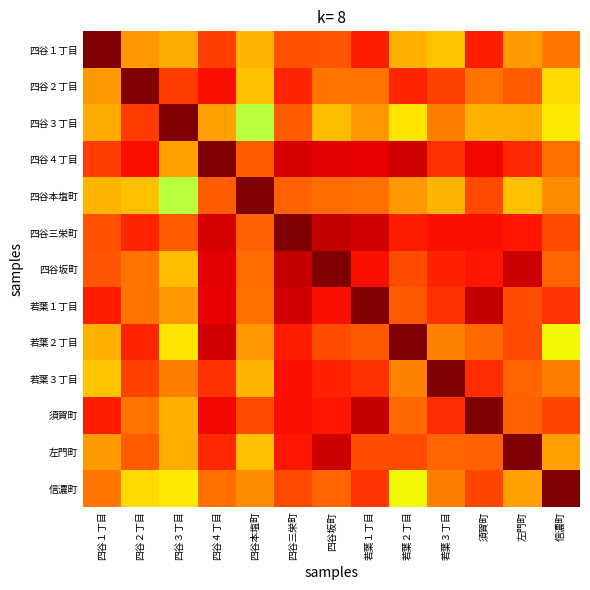

Reading left to right, transcribe all the data shown in this chart.

四谷１丁目: 四谷１丁目=1.0	四谷２丁目=0.7	四谷３丁目=0.7	四谷４丁目=0.8	四谷本塩町=0.7	四谷三栄町=0.8	四谷坂町=0.8	若葉１丁目=0.9	若葉２丁目=0.7	若葉３丁目=0.7	須賀町=0.9	左門町=0.7	信濃町=0.8
四谷２丁目: 四谷１丁目=0.7	四谷２丁目=1.0	四谷３丁目=0.8	四谷４丁目=0.9	四谷本塩町=0.7	四谷三栄町=0.9	四谷坂町=0.8	若葉１丁目=0.8	若葉２丁目=0.9	若葉３丁目=0.8	須賀町=0.8	左門町=0.8	信濃町=0.7
四谷３丁目: 四谷１丁目=0.7	四谷２丁目=0.8	四谷３丁目=1.0	四谷４丁目=0.7	四谷本塩町=0.6	四谷三栄町=0.8	四谷坂町=0.7	若葉１丁目=0.7	若葉２丁目=0.7	若葉３丁目=0.8	須賀町=0.7	左門町=0.7	信濃町=0.7
四谷４丁目: 四谷１丁目=0.8	四谷２丁目=0.9	四谷３丁目=0.7	四谷４丁目=1.0	四谷本塩町=0.8	四谷三栄町=0.9	四谷坂町=0.9	若葉１丁目=0.9	若葉２丁目=0.9	若葉３丁目=0.9	須賀町=0.9	左門町=0.9	信濃町=0.8
四谷本塩町: 四谷１丁目=0.7	四谷２丁目=0.7	四谷３丁目=0.6	四谷４丁目=0.8	四谷本塩町=1.0	四谷三栄町=0.8	四谷坂町=0.8	若葉１丁目=0.8	若葉２丁目=0.7	若葉３丁目=0.7	須賀町=0.8	左門町=0.7	信濃町=0.8
四谷三栄町: 四谷１丁目=0.8	四谷２丁目=0.9	四谷３丁目=0.8	四谷４丁目=0.9	四谷本塩町=0.8	四谷三栄町=1.0	四谷坂町=0.9	若葉１丁目=0.9	若葉２丁目=0.9	若葉３丁目=0.9	須賀町=0.9	左門町=0.9	信濃町=0.8
四谷坂町: 四谷１丁目=0.8	四谷２丁目=0.8	四谷３丁目=0.7	四谷４丁目=0.9	四谷本塩町=0.8	四谷三栄町=0.9	四谷坂町=1.0	若葉１丁目=0.9	若葉２丁目=0.8	若葉３丁目=0.9	須賀町=0.9	左門町=0.9	信濃町=0.8
若葉１丁目: 四谷１丁目=0.9	四谷２丁目=0.8	四谷３丁目=0.7	四谷４丁目=0.9	四谷本塩町=0.8	四谷三栄町=0.9	四谷坂町=0.9	若葉１丁目=1.0	若葉２丁目=0.8	若葉３丁目=0.9	須賀町=0.9	左門町=0.8	信濃町=0.9
若葉２丁目: 四谷１丁目=0.7	四谷２丁目=0.9	四谷３丁目=0.7	四谷４丁目=0.9	四谷本塩町=0.7	四谷三栄町=0.9	四谷坂町=0.8	若葉１丁目=0.8	若葉２丁目=1.0	若葉３丁目=0.8	須賀町=0.8	左門町=0.8	信濃町=0.6
若葉３丁目: 四谷１丁目=0.7	四谷２丁目=0.8	四谷３丁目=0.8	四谷４丁目=0.9	四谷本塩町=0.7	四谷三栄町=0.9	四谷坂町=0.9	若葉１丁目=0.9	若葉２丁目=0.8	若葉３丁目=1.0	須賀町=0.9	左門町=0.8	信濃町=0.8
須賀町: 四谷１丁目=0.9	四谷２丁目=0.8	四谷３丁目=0.7	四谷４丁目=0.9	四谷本塩町=0.8	四谷三栄町=0.9	四谷坂町=0.9	若葉１丁目=0.9	若葉２丁目=0.8	若葉３丁目=0.9	須賀町=1.0	左門町=0.8	信濃町=0.8
左門町: 四谷１丁目=0.7	四谷２丁目=0.8	四谷３丁目=0.7	四谷４丁目=0.9	四谷本塩町=0.7	四谷三栄町=0.9	四谷坂町=0.9	若葉１丁目=0.8	若葉２丁目=0.8	若葉３丁目=0.8	須賀町=0.8	左門町=1.0	信濃町=0.7
信濃町: 四谷１丁目=0.8	四谷２丁目=0.7	四谷３丁目=0.7	四谷４丁目=0.8	四谷本塩町=0.8	四谷三栄町=0.8	四谷坂町=0.8	若葉１丁目=0.9	若葉２丁目=0.6	若葉３丁目=0.8	須賀町=0.8	左門町=0.7	信濃町=1.0